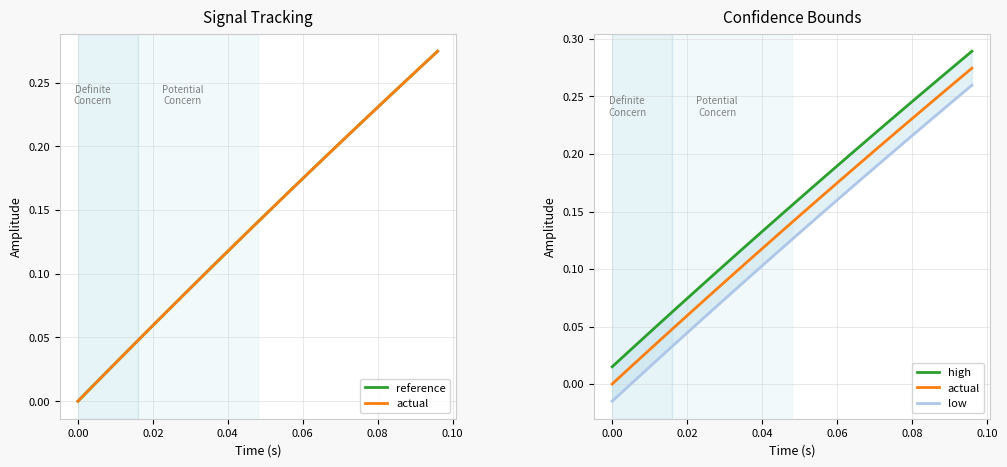

Reading left to right, transcribe all the data shown in this chart.

reference: 0.0	0.0	0.0	0.0	0.0	0.1	0.1	0.1	0.1	0.1	0.1	0.1	0.1	0.2	0.2	0.2	0.2	0.2	0.2	0.2	0.2	0.2	0.3	0.3	0.3
actual: 0.0	0.0	0.0	0.0	0.0	0.1	0.1	0.1	0.1	0.1	0.1	0.1	0.1	0.2	0.2	0.2	0.2	0.2	0.2	0.2	0.2	0.2	0.3	0.3	0.3
high: 0.0	0.0	0.0	0.1	0.1	0.1	0.1	0.1	0.1	0.1	0.1	0.1	0.2	0.2	0.2	0.2	0.2	0.2	0.2	0.2	0.2	0.3	0.3	0.3	0.3
low: -0.0	-0.0	0.0	0.0	0.0	0.0	0.1	0.1	0.1	0.1	0.1	0.1	0.1	0.1	0.1	0.2	0.2	0.2	0.2	0.2	0.2	0.2	0.2	0.2	0.3